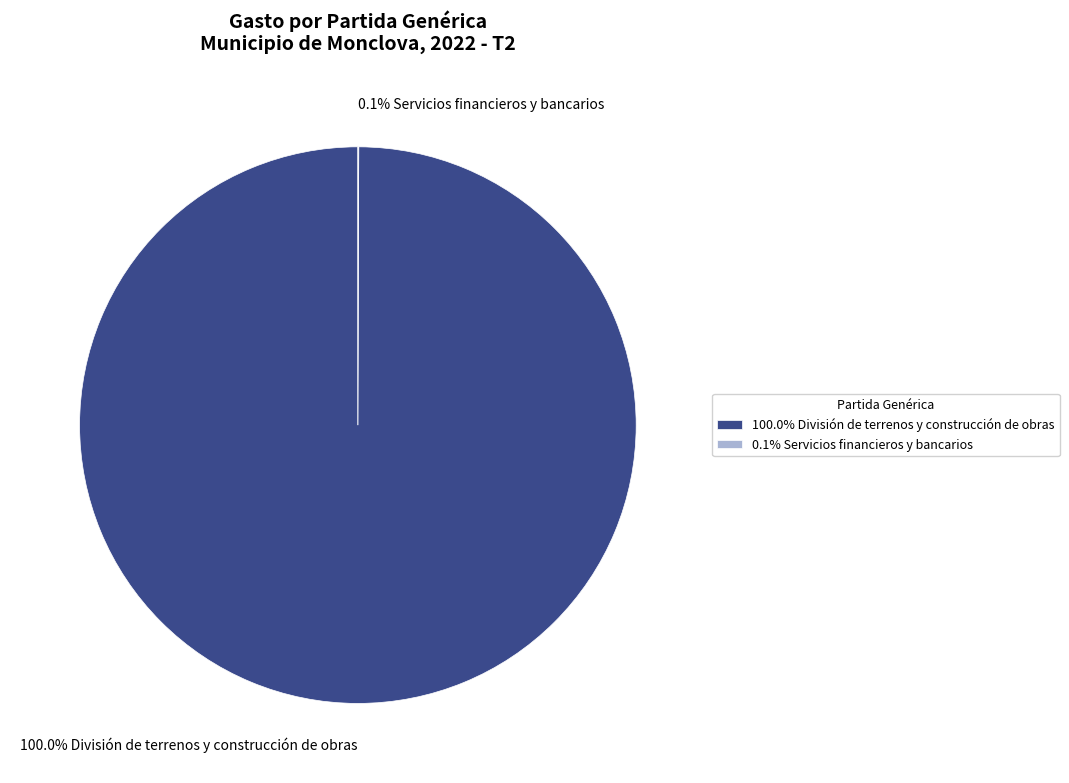

Which category has the biggest portion of the pie?

100.0% División de terrenos y construcción de obras